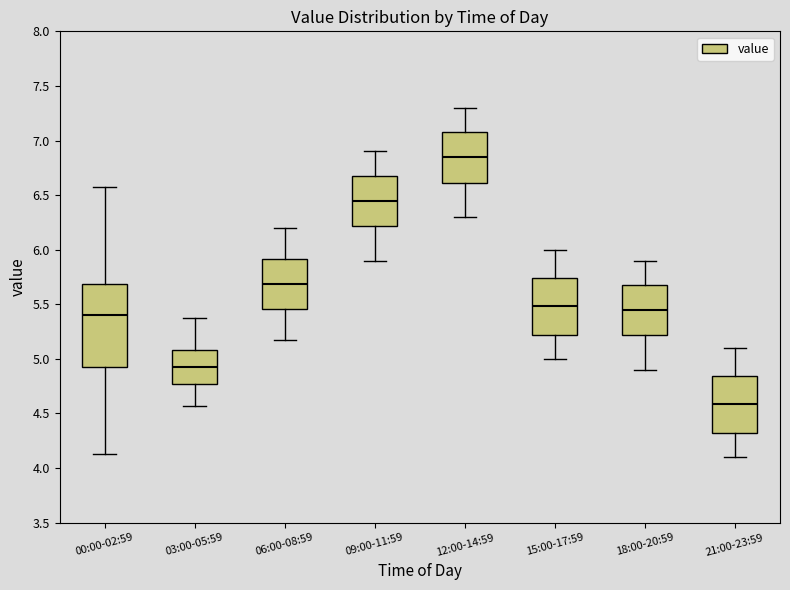

Reading left to right, read every box against the y-axis: the position of its median line, the range the box covers, and the ends of its whiskers. The values are not printed on the chart, so give them approximately, as read against the axis.

00:00-02:59: median 5.40, box 4.90 to 5.70, whiskers 4.15 to 6.55
03:00-05:59: median 4.95, box 4.75 to 5.10, whiskers 4.55 to 5.35
06:00-08:59: median 5.70, box 5.45 to 5.90, whiskers 5.15 to 6.20
09:00-11:59: median 6.45, box 6.20 to 6.70, whiskers 5.90 to 6.90
12:00-14:59: median 6.85, box 6.60 to 7.10, whiskers 6.30 to 7.30
15:00-17:59: median 5.50, box 5.20 to 5.75, whiskers 5.00 to 6.00
18:00-20:59: median 5.45, box 5.20 to 5.70, whiskers 4.90 to 5.90
21:00-23:59: median 4.60, box 4.30 to 4.85, whiskers 4.10 to 5.10